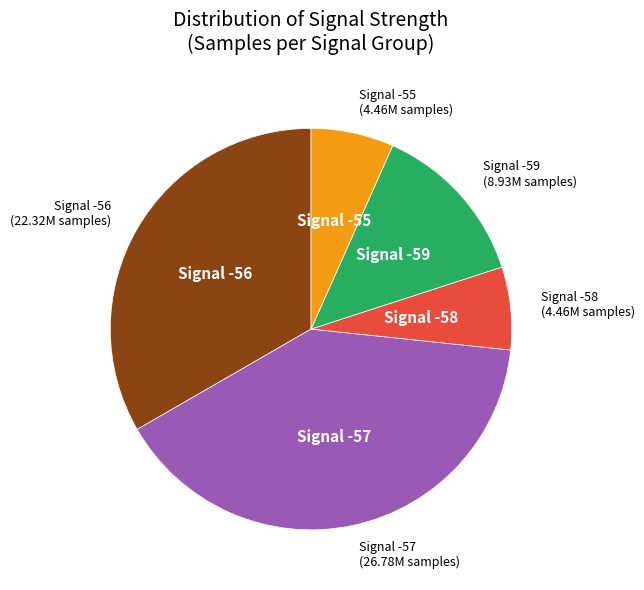

Does any single category account for the majority?

No